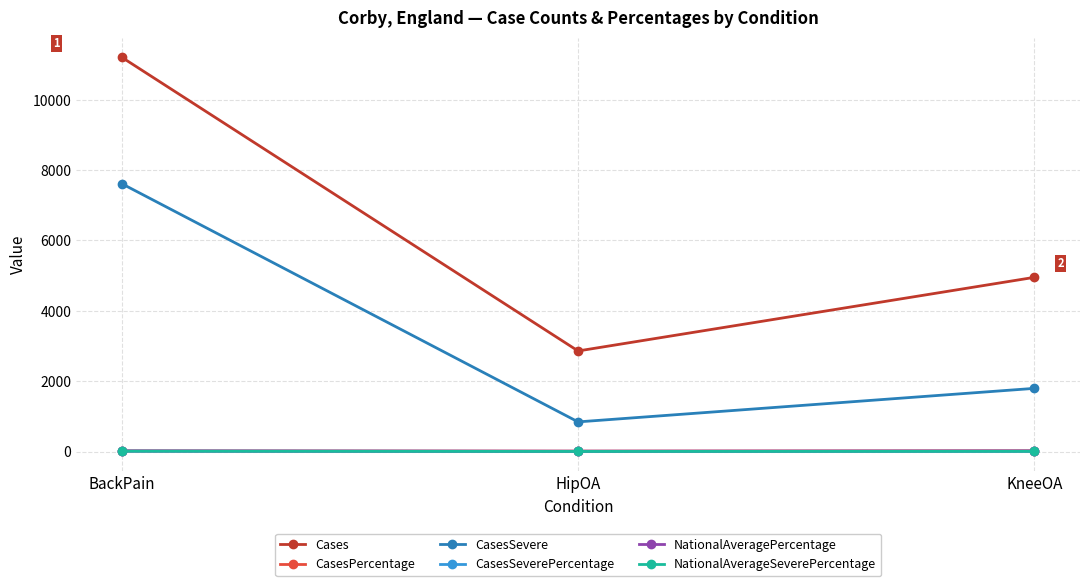

What is the total value across all series at BackPain?

18878.0